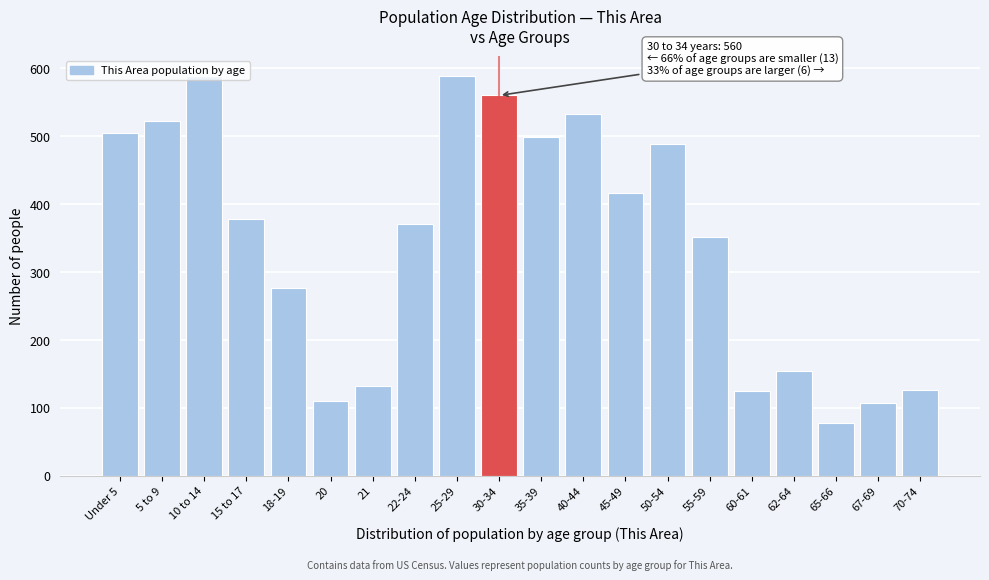

What is the change in value from 10 to 14 to 21?

-457